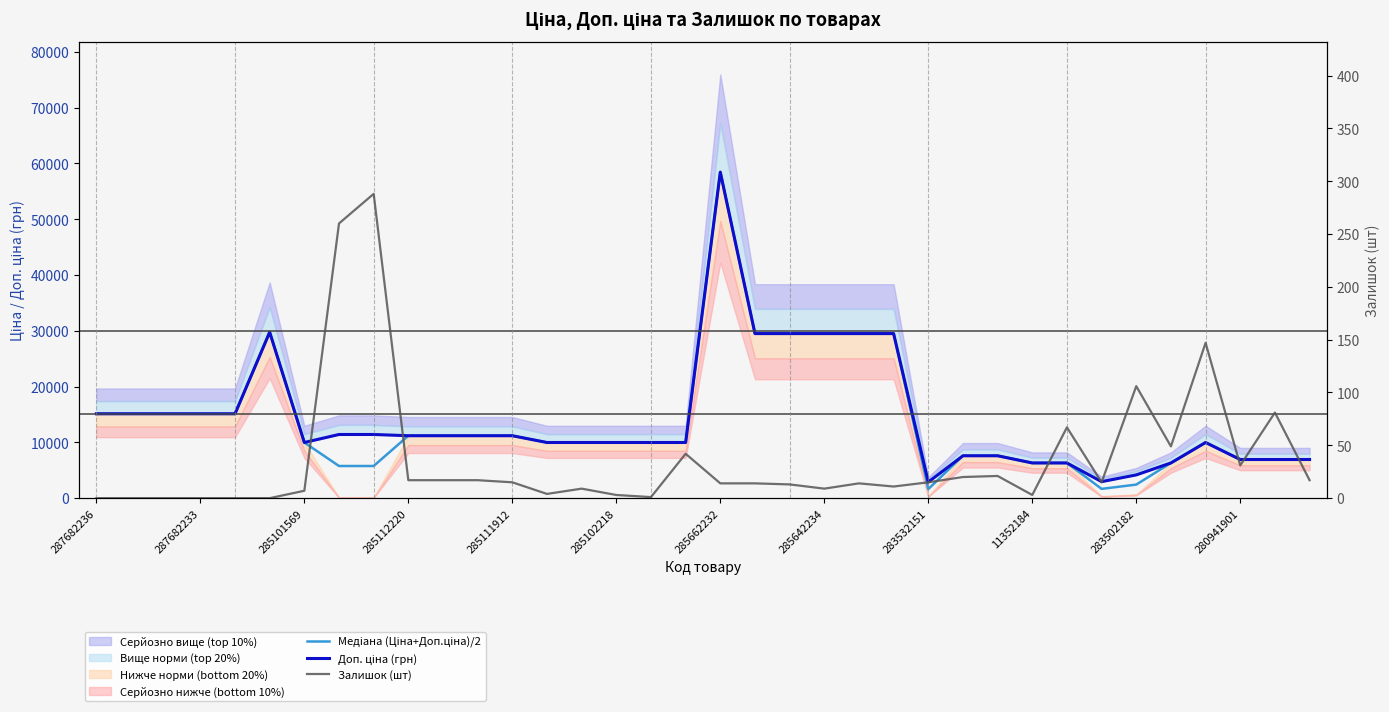

How many interior local peaks does the Доп. ціна (грн) series have?

3